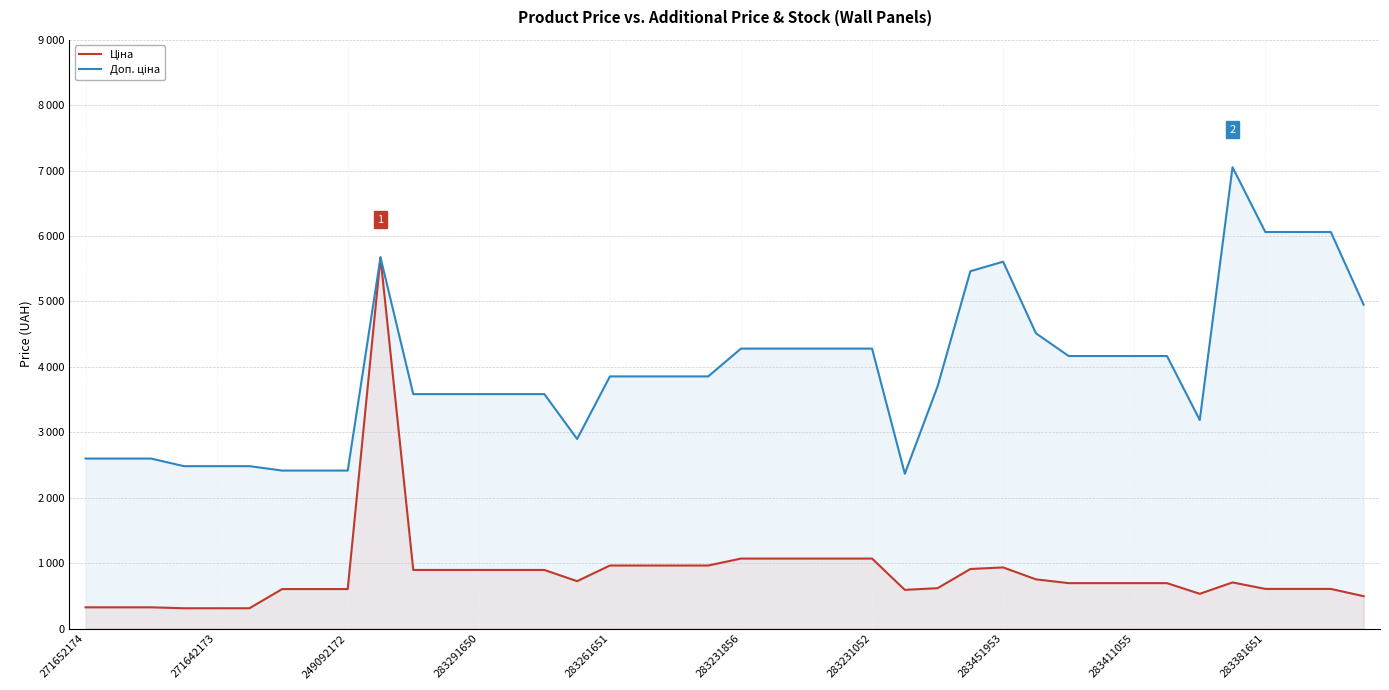

Reading left to right, transcribe all the data shown in this chart.

Ціна: 324.8	324.8	324.8	310.3	310.3	310.3	603.7	603.7	603.7	5673.8	895.9	895.9	895.9	895.9	895.9	724.5	963.5	963.5	963.5	963.5	1069.8	1069.8	1069.8	1069.8	1069.8	591.6	617.0	910.4	934.5	752.2	694.3	694.3	694.3	694.3	531.3	705.1	606.1	606.1	606.1	495.0
Доп. ціна: 2598.3	2598.3	2598.3	2482.4	2482.4	2482.4	2414.8	2414.8	2414.8	5673.8	3583.6	3583.6	3583.6	3583.6	3583.6	2897.8	3854.0	3854.0	3854.0	3854.0	4279.1	4279.1	4279.1	4279.1	4279.1	2366.5	3701.9	5462.3	5607.2	4513.3	4165.6	4165.6	4165.6	4165.6	3187.6	7051.3	6061.2	6061.2	6061.2	4950.4